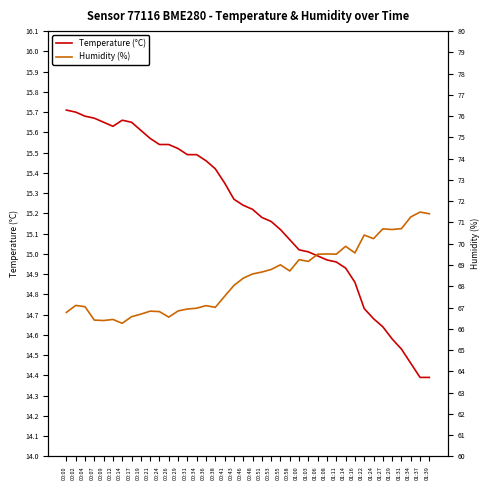

What is the maximum value shown in the chart?

71.5